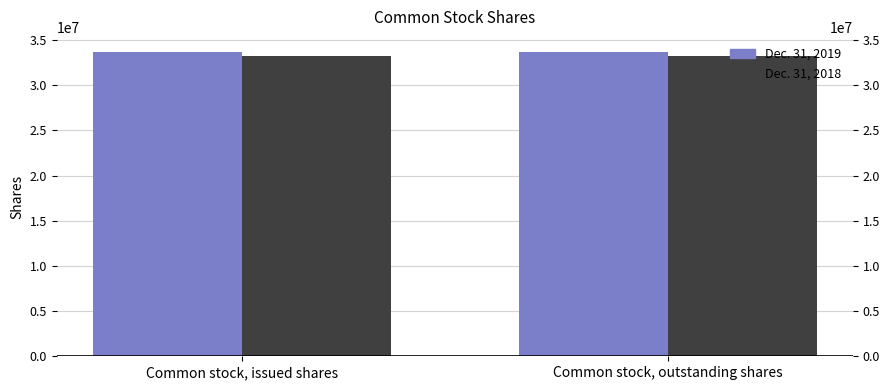

At which category is the sum across all series the highest?

Common stock, issued shares